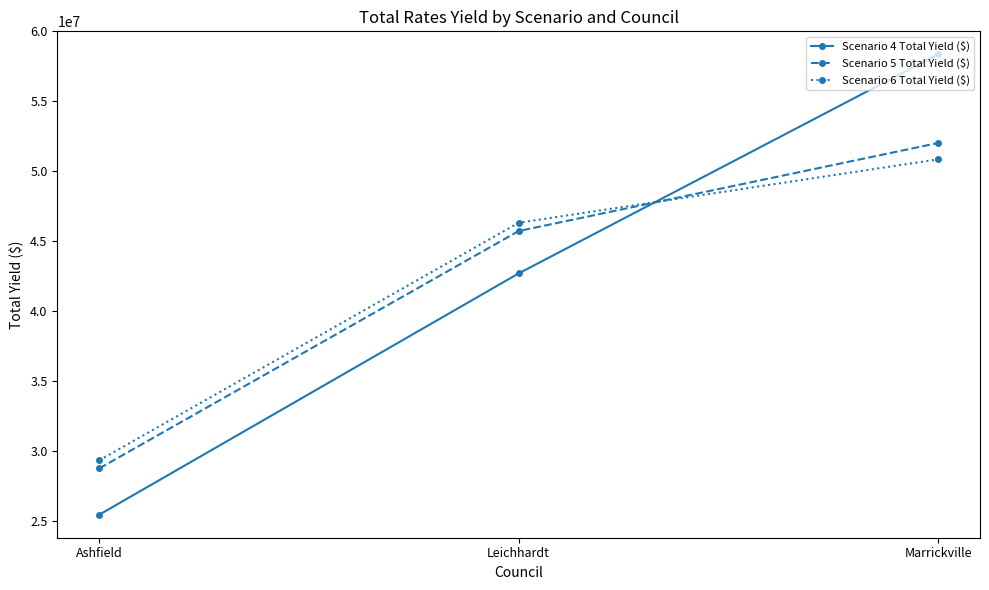

Reading left to right, extract all data points from this chart.

Scenario 4 Total Yield ($): Ashfield=25451102	Leichhardt=42699529	Marrickville=58357711
Scenario 5 Total Yield ($): Ashfield=28759834	Leichhardt=45727963	Marrickville=52020545
Scenario 6 Total Yield ($): Ashfield=29336341	Leichhardt=46320361	Marrickville=50851640